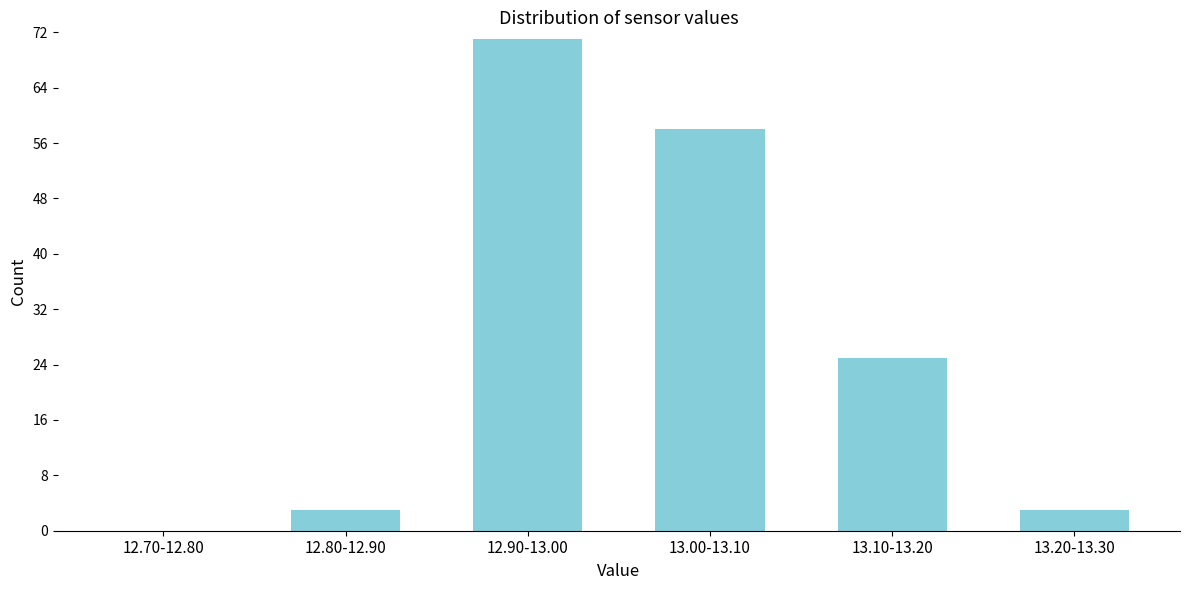

Reading left to right, extract all data points from this chart.

12.70-12.80=0	12.80-12.90=3	12.90-13.00=71	13.00-13.10=58	13.10-13.20=25	13.20-13.30=3